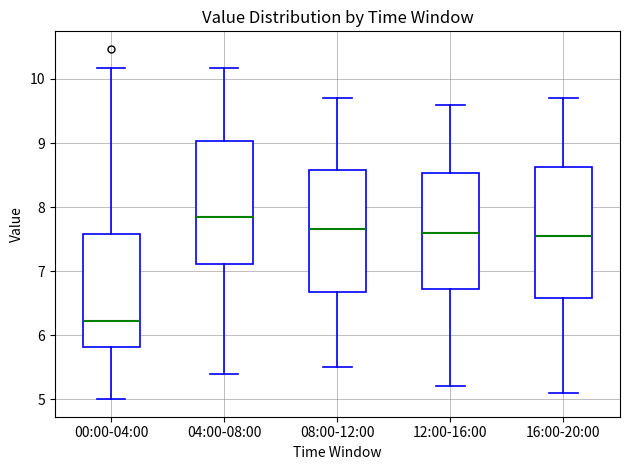

Reading left to right, read every box against the y-axis: the position of its median line, the range the box covers, and the ends of its whiskers. The values are not printed on the chart, so give them approximately, as read against the axis.

00:00-04:00: median 6.2, box 5.8 to 7.6, whiskers 5.0 to 10.2
04:00-08:00: median 7.9, box 7.1 to 9.0, whiskers 5.4 to 10.2
08:00-12:00: median 7.7, box 6.7 to 8.6, whiskers 5.5 to 9.7
12:00-16:00: median 7.6, box 6.7 to 8.5, whiskers 5.2 to 9.6
16:00-20:00: median 7.6, box 6.6 to 8.6, whiskers 5.1 to 9.7